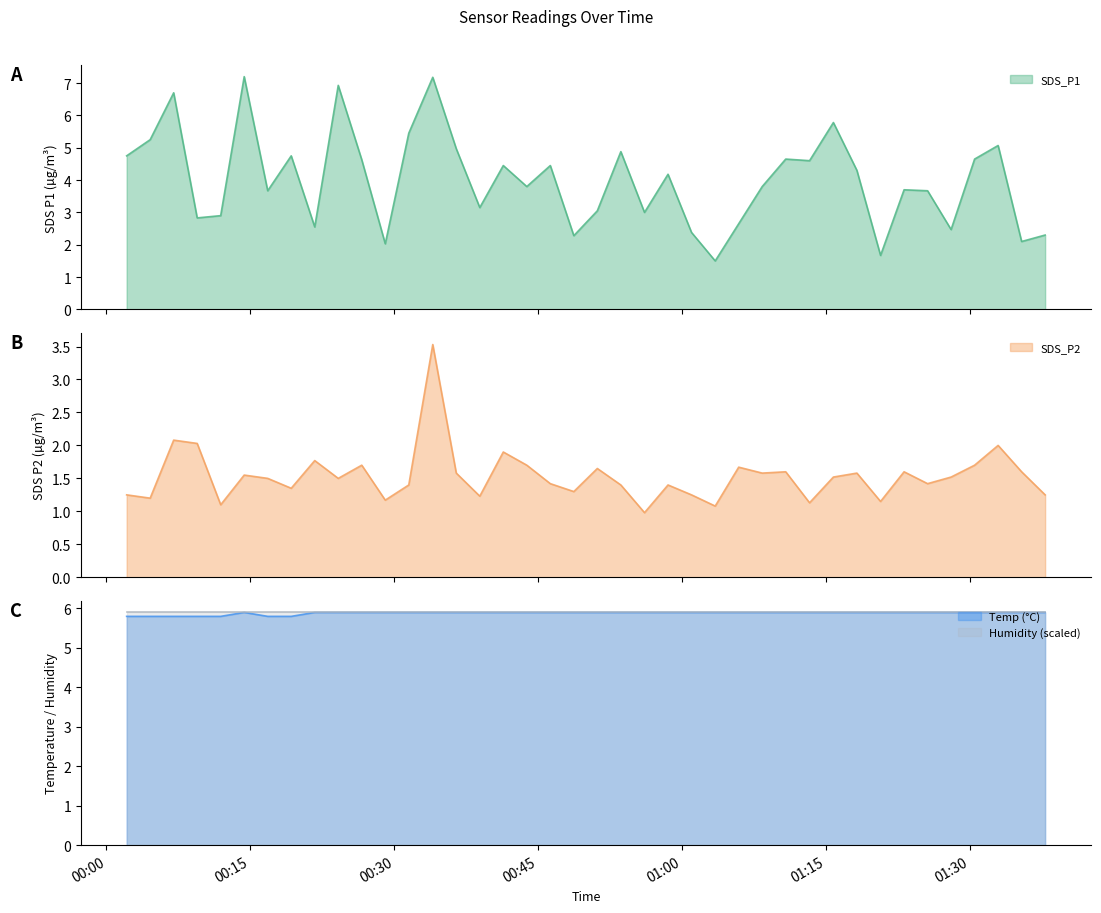

True or false: Temp has a value of 1.3 at 2021/11/24 01:25:34.

False